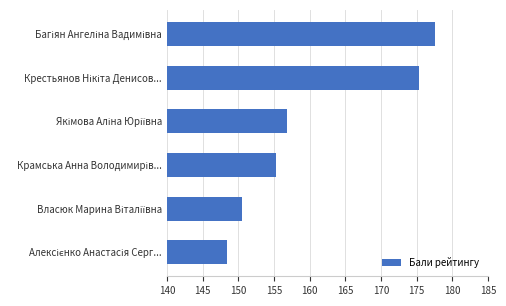

What is the difference between the second highest and second lowest values?

24.7